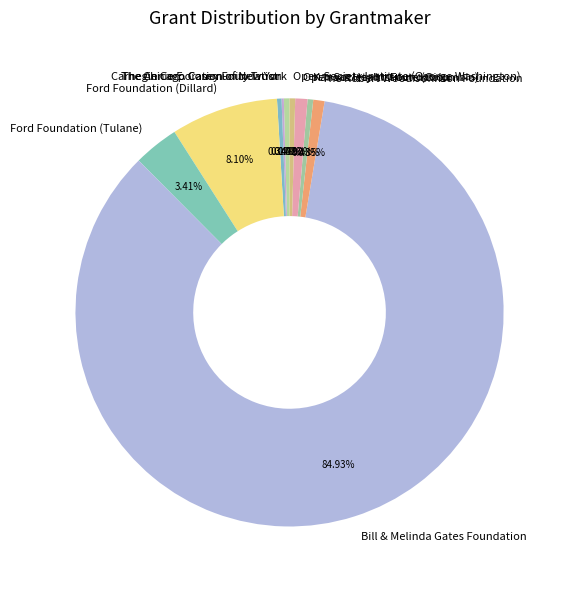

Does any single category account for the majority?

Yes